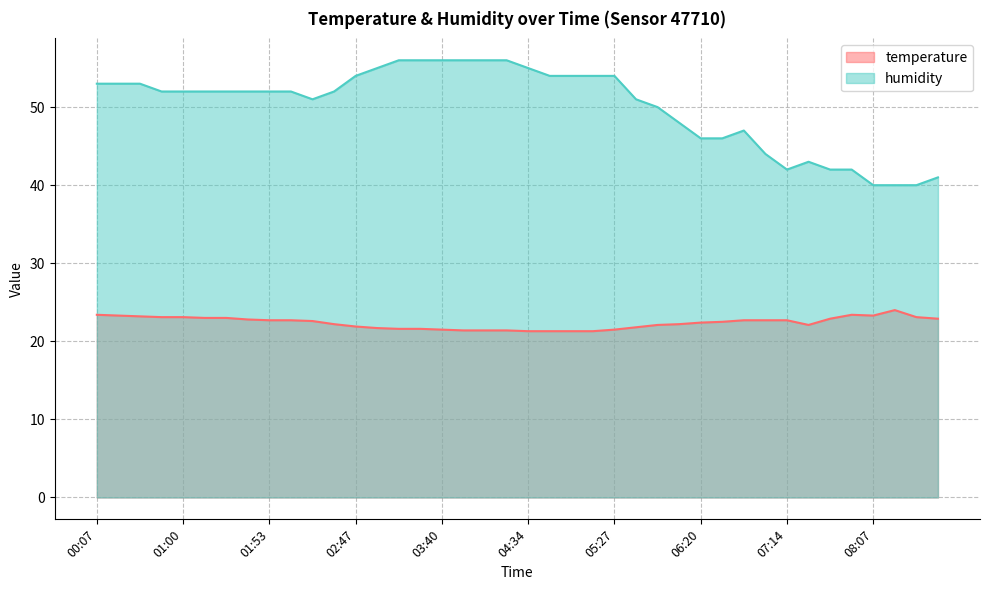

True or false: temperature and humidity cross at least once.

False